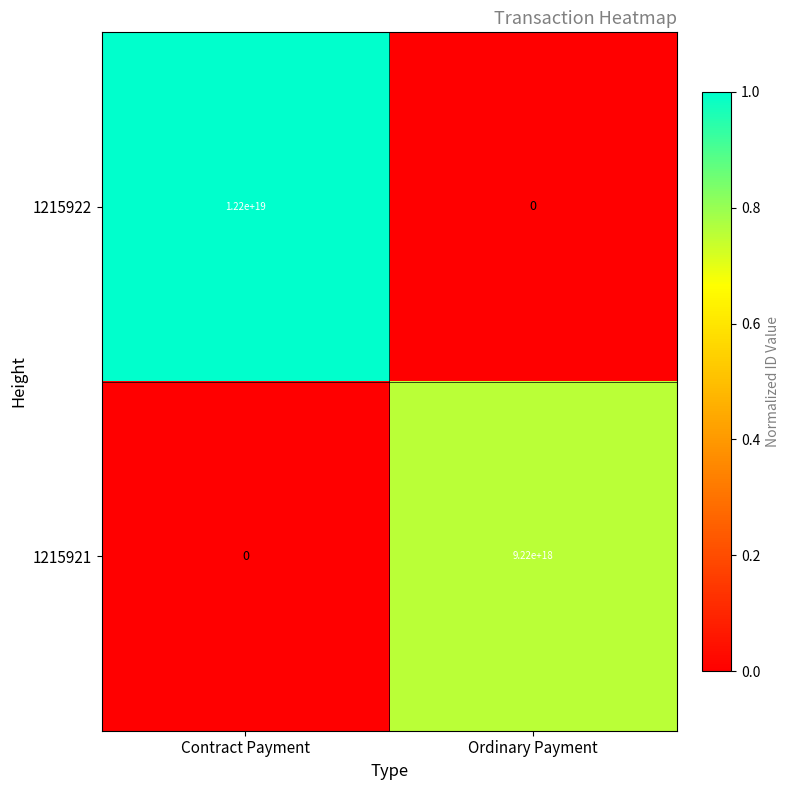

Which series changed the most between Contract Payment and Ordinary Payment?

1215922